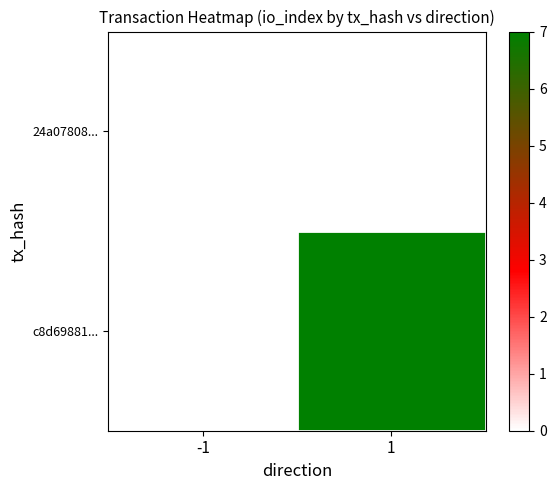

The 24a07808... series shows 0.0 at -1. True or false?

True